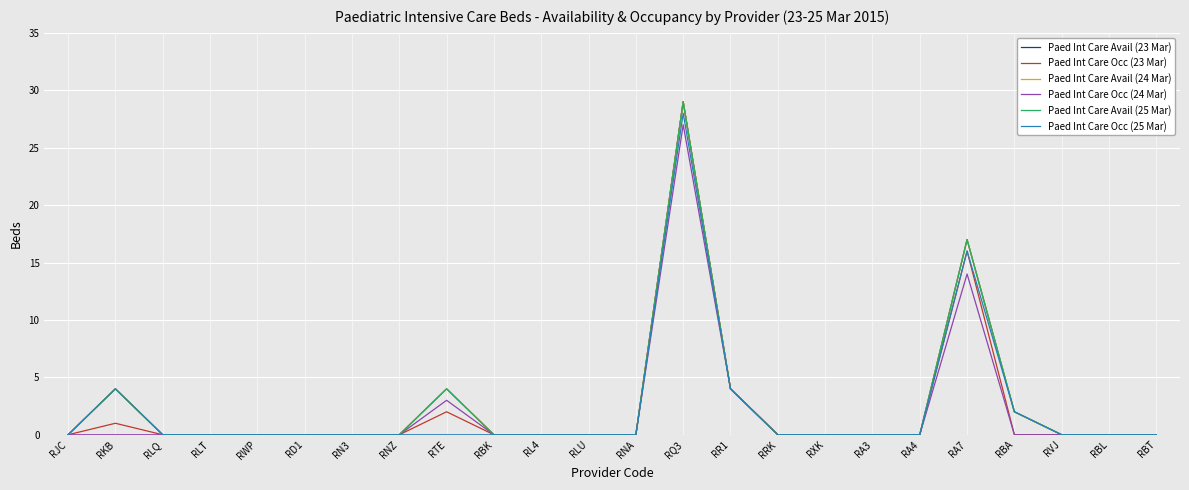

Which series has the widest spread of values?

Paed Int Care Avail (23 Mar)